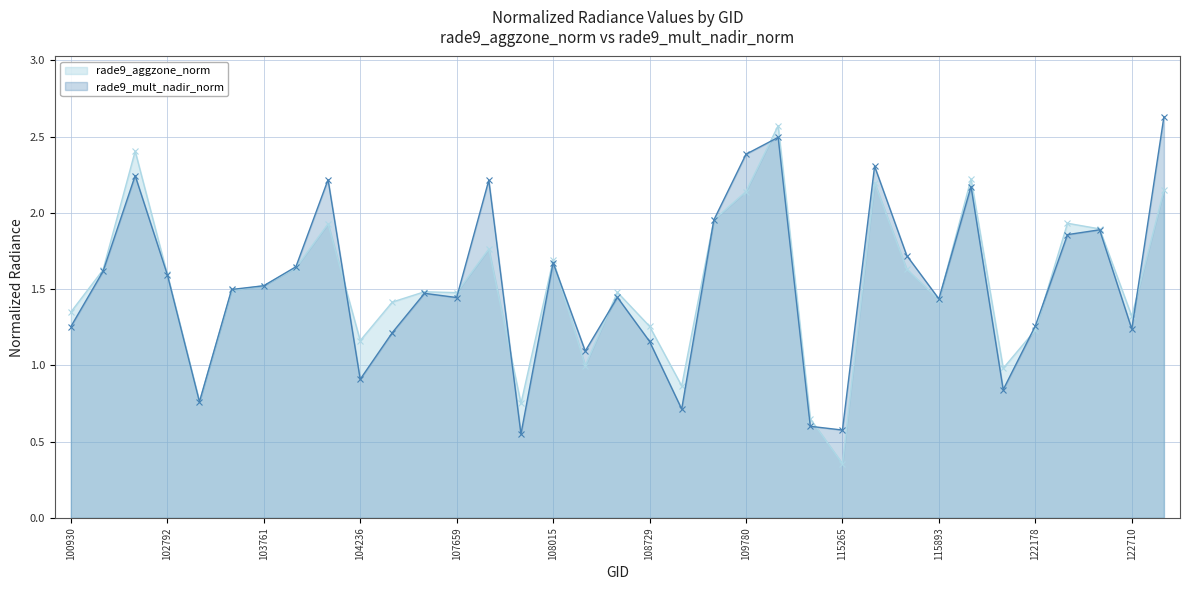

Which series has the largest range (max minus min)?

rade9_aggzone_norm